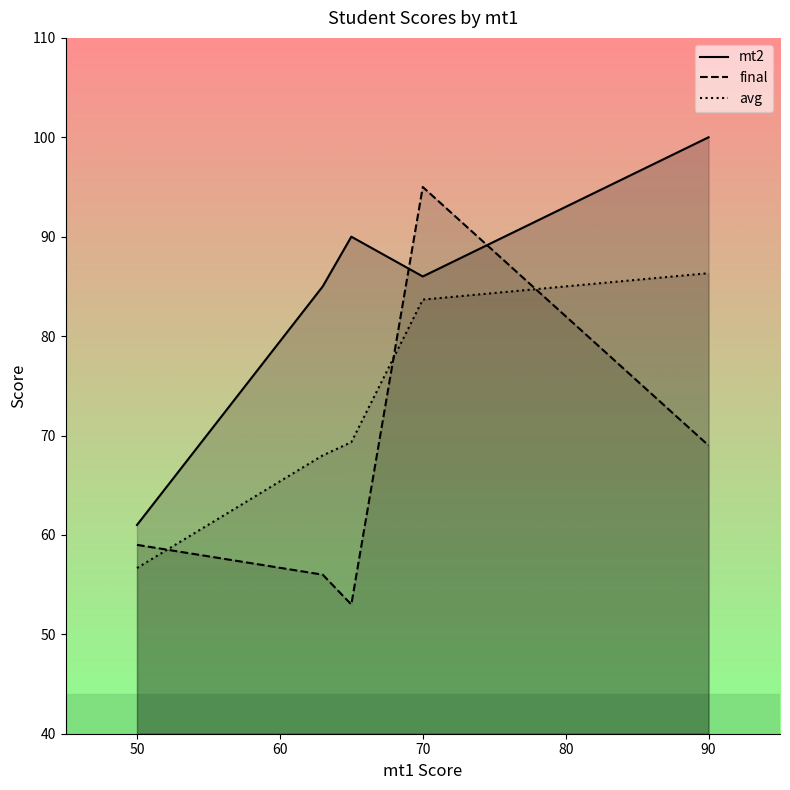

Which series changed the most between 50 and 70?

final